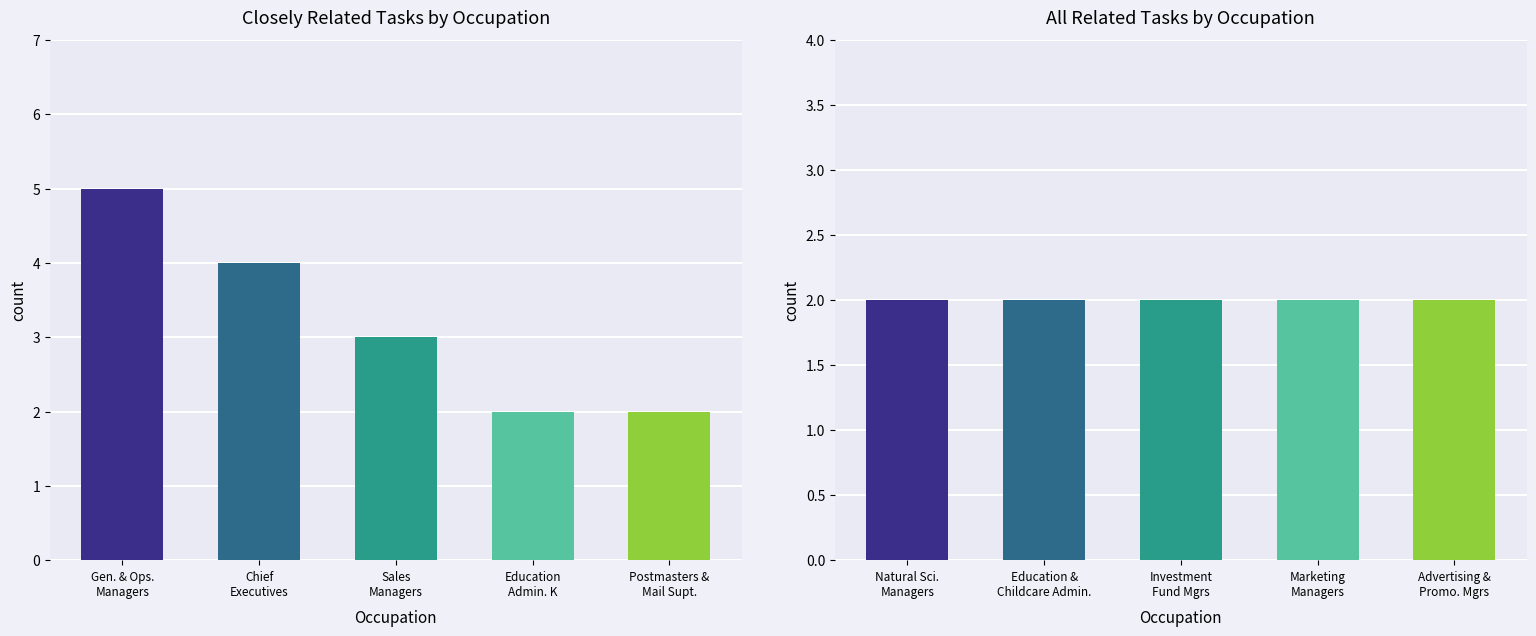

Which series has the largest range (max minus min)?

Closely Related Tasks